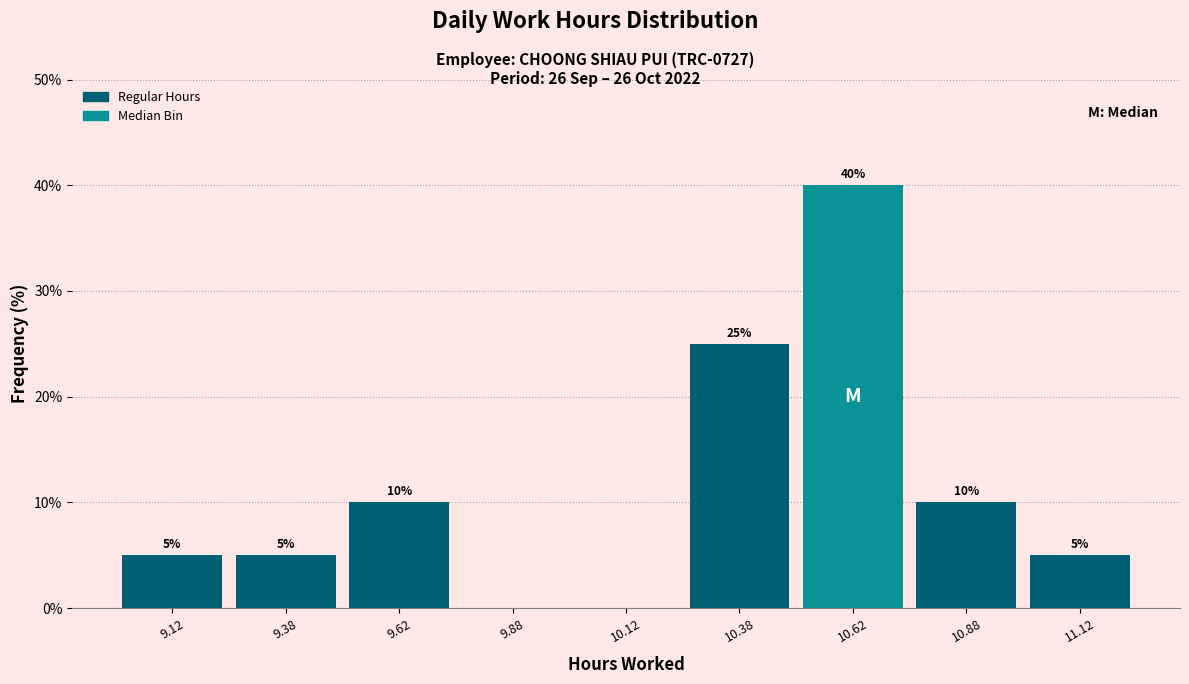

Which range on the x-axis has the tallest bar?

10.50 to 10.75